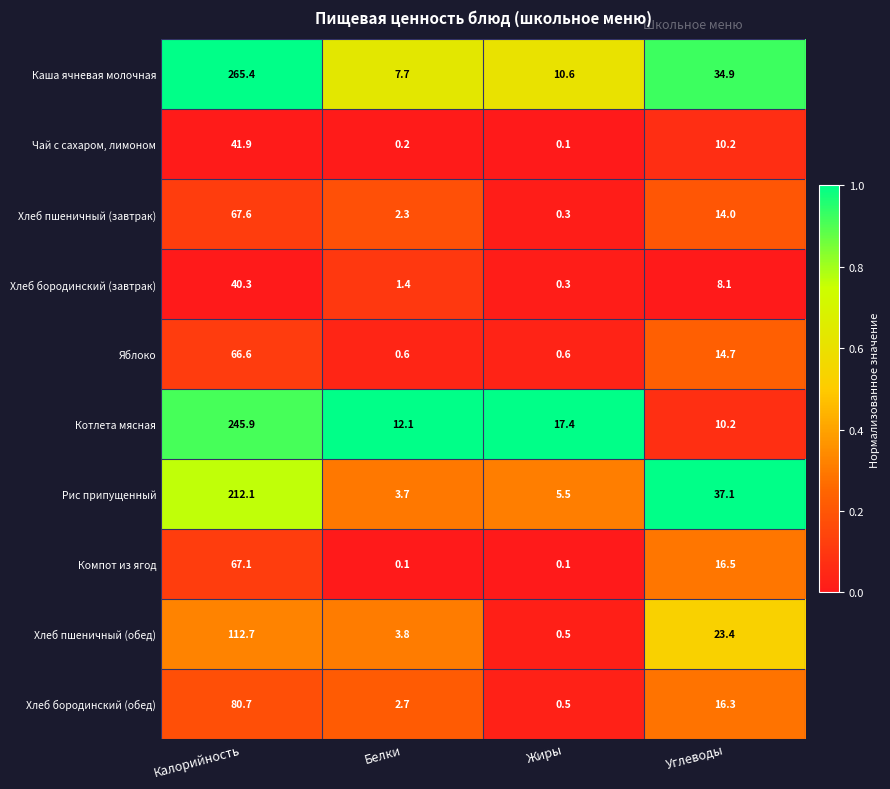

List the series in order of their peak value, lowest first.

Хлеб бородинский (завтрак), Чай с сахаром, лимоном, Яблоко, Компот из ягод, Хлеб пшеничный (завтрак), Хлеб бородинский (обед), Хлеб пшеничный (обед), Рис припущенный, Котлета мясная, Каша ячневая молочная